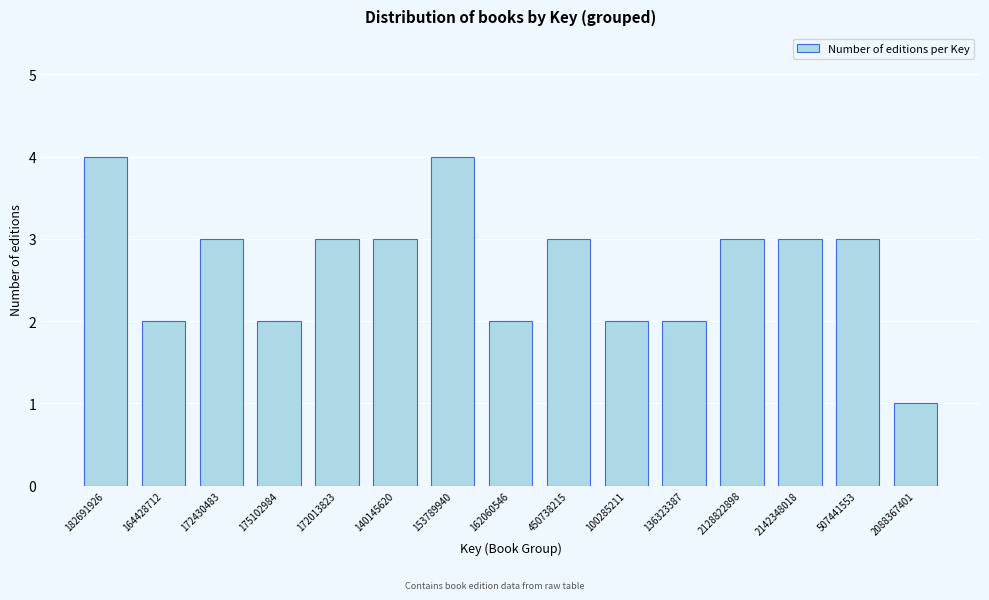

Reading left to right, extract all data points from this chart.

4	2	3	2	3	3	4	2	3	2	2	3	3	3	1